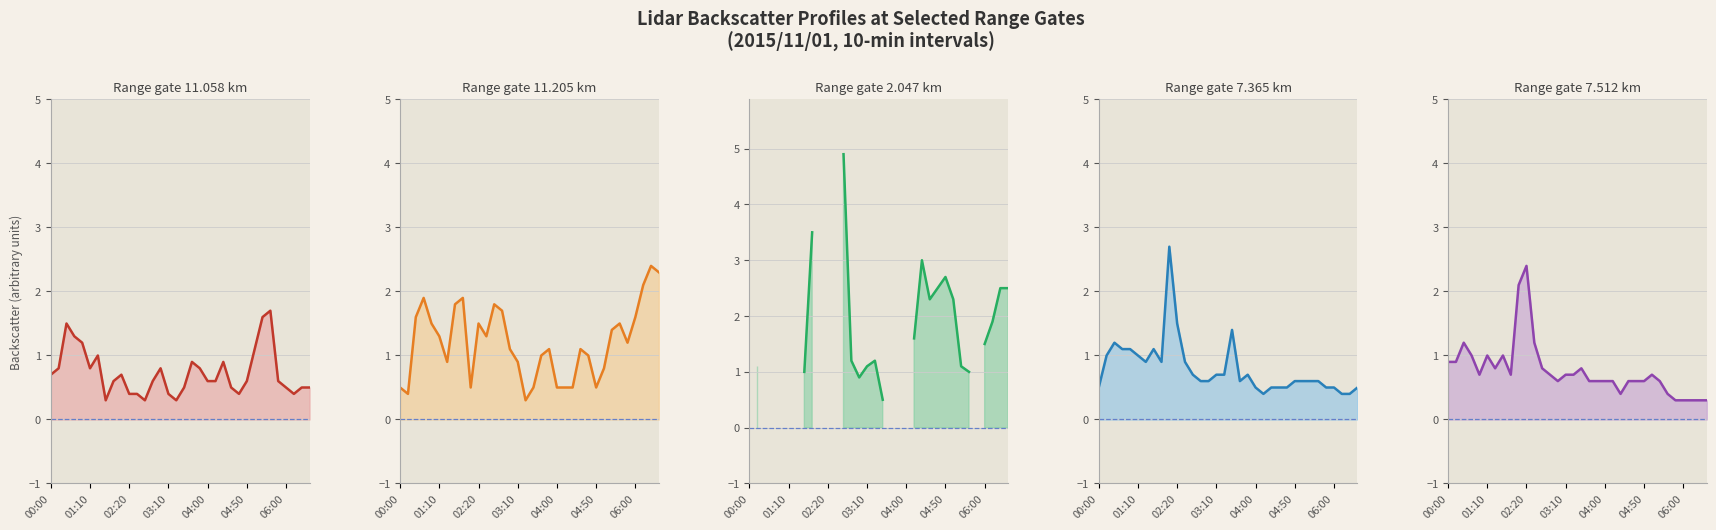

Which has a higher value, 03:10 or 11?

03:10